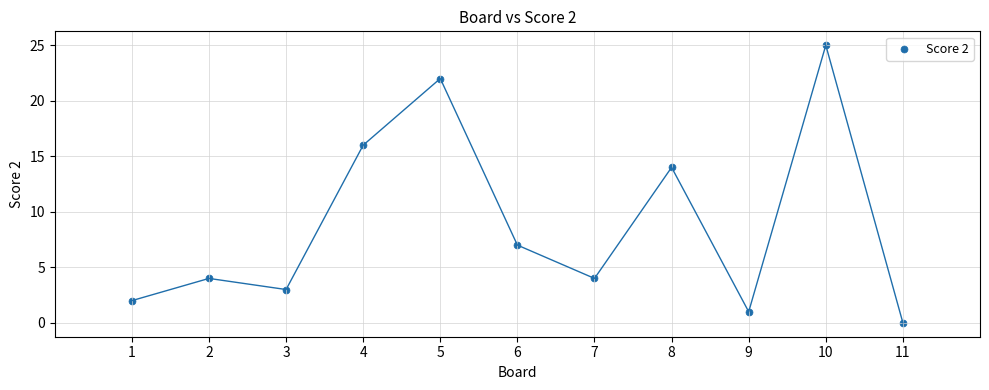

What Y value in the scatter plot is closest to 12?

14